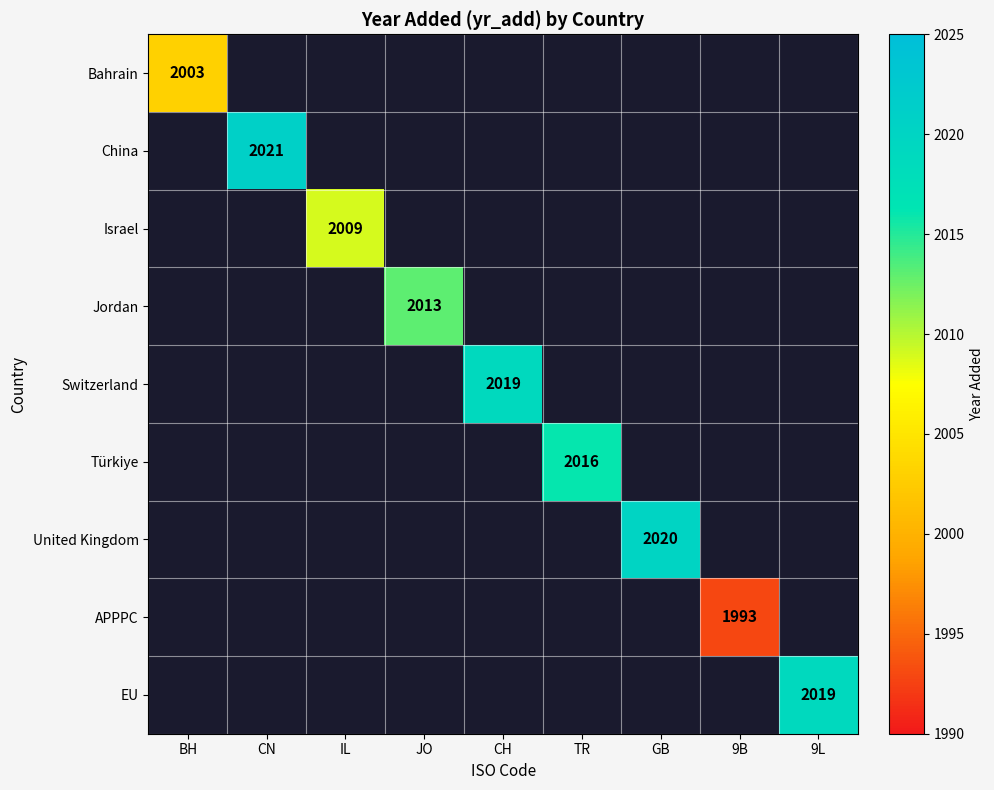

Is it true that Switzerland equals 2019 at CH?

True